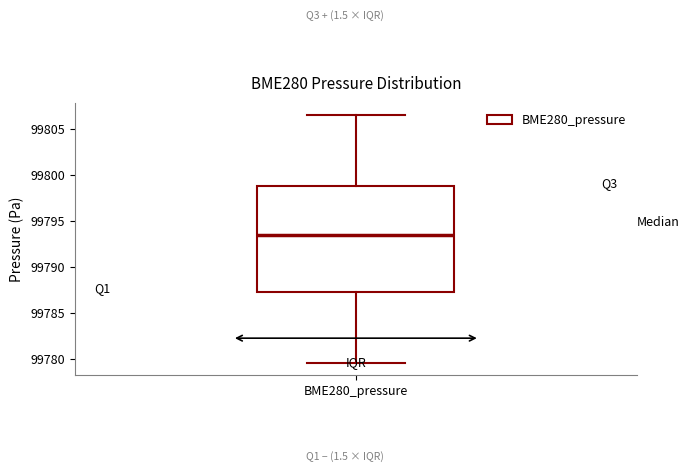

Where does the lower whisker of the box for BME280_pressure end on the y-axis? The values are not printed on the chart, so give them approximately, as read against the axis.

99779.5